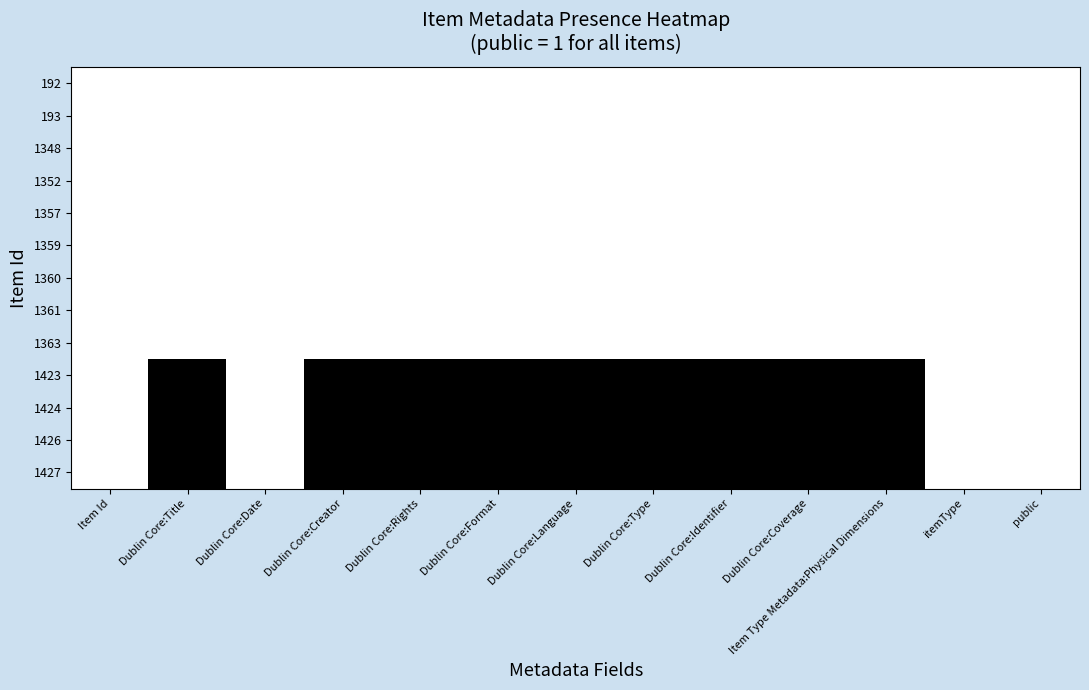

Reading left to right, what are all the values shown in this chart?

192: Item Id=1	Dublin Core:Title=1	Dublin Core:Date=1	Dublin Core:Creator=1	Dublin Core:Rights=1	Dublin Core:Format=1	Dublin Core:Language=1	Dublin Core:Type=1	Dublin Core:Identifier=1	Dublin Core:Coverage=1	Item Type Metadata:Physical Dimensions=1	itemType=1	public=1
193: Item Id=1	Dublin Core:Title=1	Dublin Core:Date=1	Dublin Core:Creator=1	Dublin Core:Rights=1	Dublin Core:Format=1	Dublin Core:Language=1	Dublin Core:Type=1	Dublin Core:Identifier=1	Dublin Core:Coverage=1	Item Type Metadata:Physical Dimensions=1	itemType=1	public=1
1348: Item Id=1	Dublin Core:Title=1	Dublin Core:Date=1	Dublin Core:Creator=1	Dublin Core:Rights=1	Dublin Core:Format=1	Dublin Core:Language=1	Dublin Core:Type=1	Dublin Core:Identifier=1	Dublin Core:Coverage=1	Item Type Metadata:Physical Dimensions=1	itemType=1	public=1
1352: Item Id=1	Dublin Core:Title=1	Dublin Core:Date=1	Dublin Core:Creator=1	Dublin Core:Rights=1	Dublin Core:Format=1	Dublin Core:Language=1	Dublin Core:Type=1	Dublin Core:Identifier=1	Dublin Core:Coverage=1	Item Type Metadata:Physical Dimensions=1	itemType=1	public=1
1357: Item Id=1	Dublin Core:Title=1	Dublin Core:Date=1	Dublin Core:Creator=1	Dublin Core:Rights=1	Dublin Core:Format=1	Dublin Core:Language=1	Dublin Core:Type=1	Dublin Core:Identifier=1	Dublin Core:Coverage=1	Item Type Metadata:Physical Dimensions=1	itemType=1	public=1
1359: Item Id=1	Dublin Core:Title=1	Dublin Core:Date=1	Dublin Core:Creator=1	Dublin Core:Rights=1	Dublin Core:Format=1	Dublin Core:Language=1	Dublin Core:Type=1	Dublin Core:Identifier=1	Dublin Core:Coverage=1	Item Type Metadata:Physical Dimensions=1	itemType=1	public=1
1360: Item Id=1	Dublin Core:Title=1	Dublin Core:Date=1	Dublin Core:Creator=1	Dublin Core:Rights=1	Dublin Core:Format=1	Dublin Core:Language=1	Dublin Core:Type=1	Dublin Core:Identifier=1	Dublin Core:Coverage=1	Item Type Metadata:Physical Dimensions=1	itemType=1	public=1
1361: Item Id=1	Dublin Core:Title=1	Dublin Core:Date=1	Dublin Core:Creator=1	Dublin Core:Rights=1	Dublin Core:Format=1	Dublin Core:Language=1	Dublin Core:Type=1	Dublin Core:Identifier=1	Dublin Core:Coverage=1	Item Type Metadata:Physical Dimensions=1	itemType=1	public=1
1363: Item Id=1	Dublin Core:Title=1	Dublin Core:Date=1	Dublin Core:Creator=1	Dublin Core:Rights=1	Dublin Core:Format=1	Dublin Core:Language=1	Dublin Core:Type=1	Dublin Core:Identifier=1	Dublin Core:Coverage=1	Item Type Metadata:Physical Dimensions=1	itemType=1	public=1
1423: Item Id=1	Dublin Core:Title=0	Dublin Core:Date=1	Dublin Core:Creator=0	Dublin Core:Rights=0	Dublin Core:Format=0	Dublin Core:Language=0	Dublin Core:Type=0	Dublin Core:Identifier=0	Dublin Core:Coverage=0	Item Type Metadata:Physical Dimensions=0	itemType=1	public=1
1424: Item Id=1	Dublin Core:Title=0	Dublin Core:Date=1	Dublin Core:Creator=0	Dublin Core:Rights=0	Dublin Core:Format=0	Dublin Core:Language=0	Dublin Core:Type=0	Dublin Core:Identifier=0	Dublin Core:Coverage=0	Item Type Metadata:Physical Dimensions=0	itemType=1	public=1
1426: Item Id=1	Dublin Core:Title=0	Dublin Core:Date=1	Dublin Core:Creator=0	Dublin Core:Rights=0	Dublin Core:Format=0	Dublin Core:Language=0	Dublin Core:Type=0	Dublin Core:Identifier=0	Dublin Core:Coverage=0	Item Type Metadata:Physical Dimensions=0	itemType=1	public=1
1427: Item Id=1	Dublin Core:Title=0	Dublin Core:Date=1	Dublin Core:Creator=0	Dublin Core:Rights=0	Dublin Core:Format=0	Dublin Core:Language=0	Dublin Core:Type=0	Dublin Core:Identifier=0	Dublin Core:Coverage=0	Item Type Metadata:Physical Dimensions=0	itemType=1	public=1